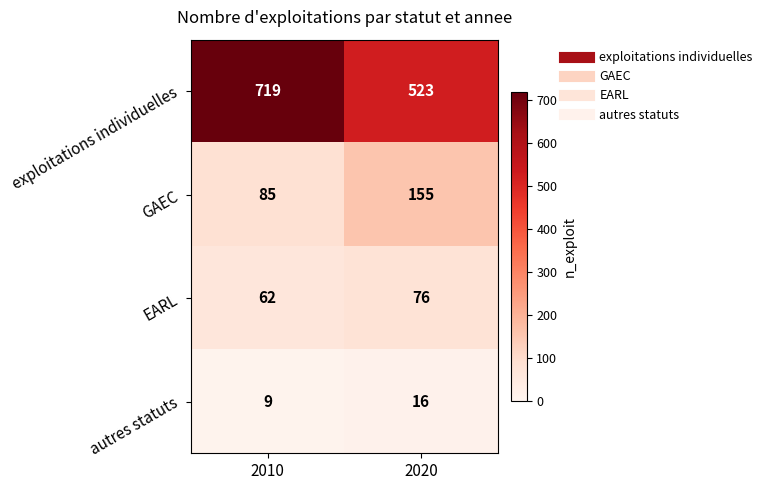

Rank the series at 2010 from highest to lowest value.

exploitations individuelles, GAEC, EARL, autres statuts